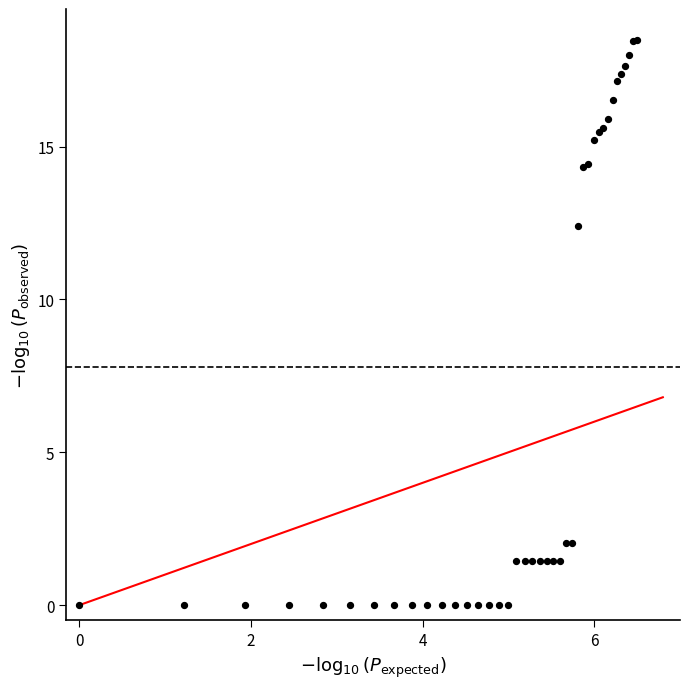

What Y value in the scatter plot is closest to 9?

12.4